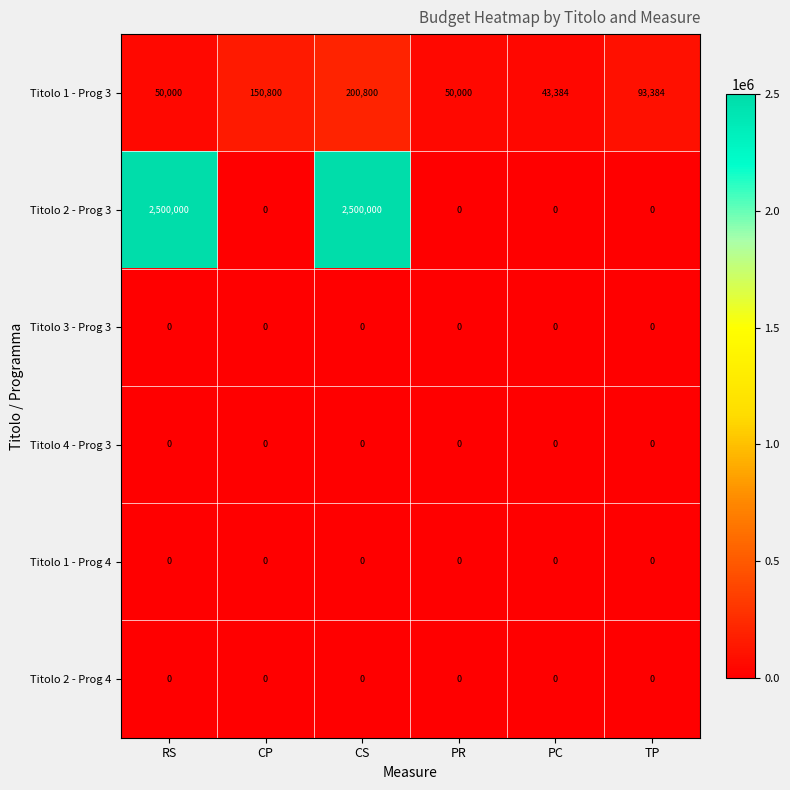

What is the sum of the Titolo 2 - Prog 3 values at TP and RS?

2500000